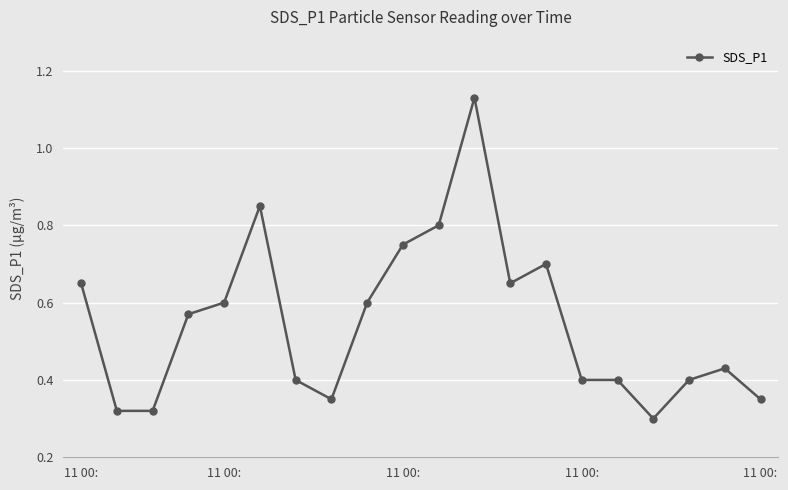

What is the average value?

0.5